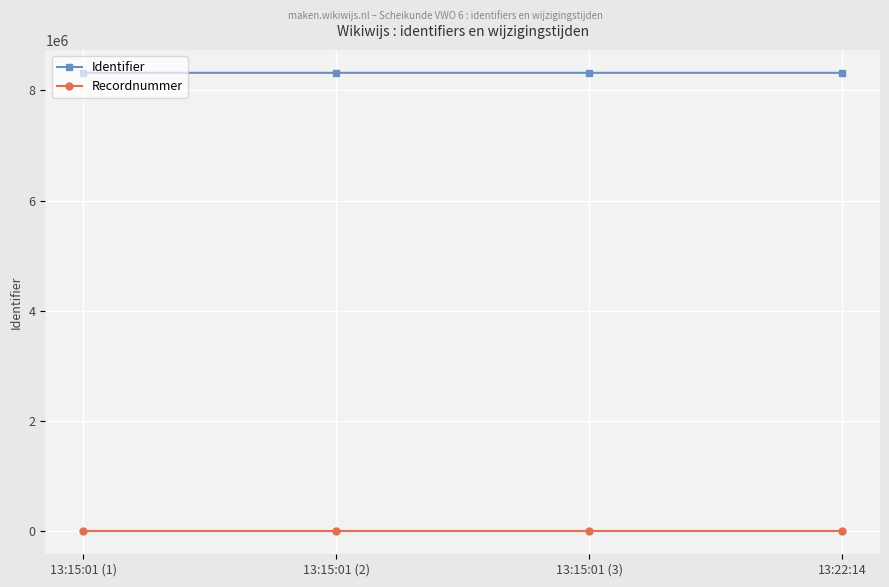

What is the total value across all series at 13:15:01 (1)?

8319122